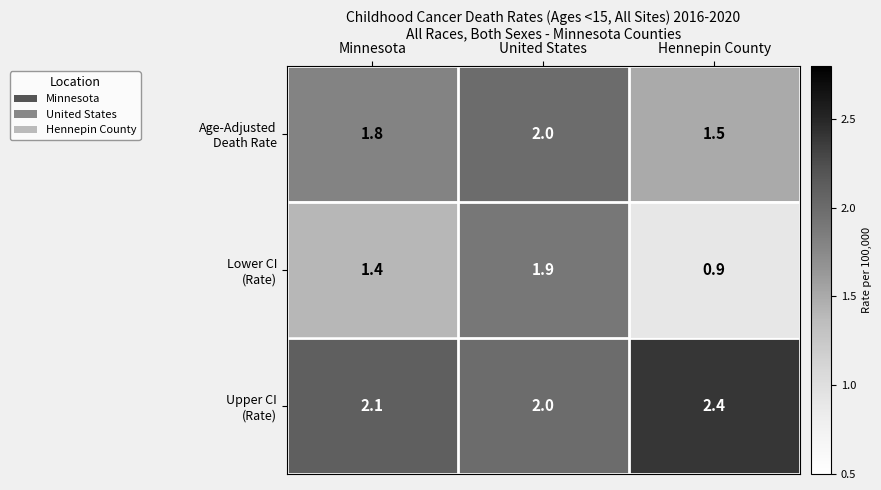

At how many categories does at least one series exceed 1?

3